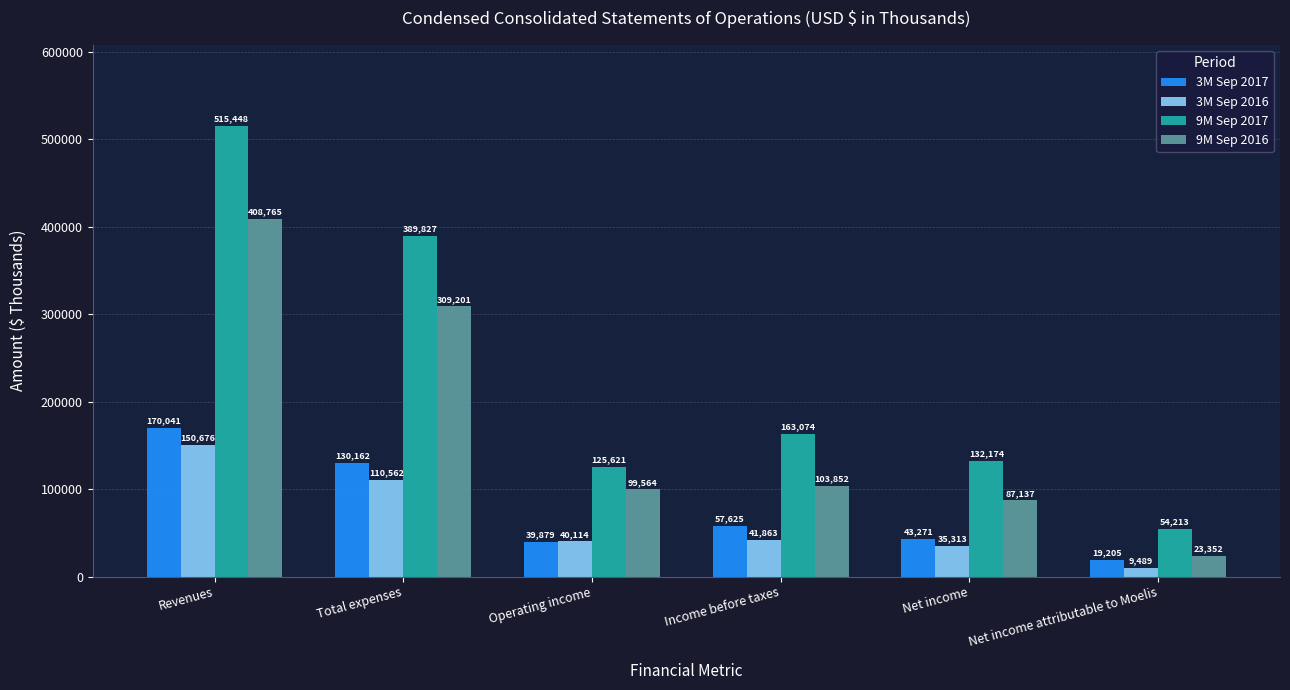

What is the difference between the 9M Sep 2016 values at Net income and Total expenses?

222064